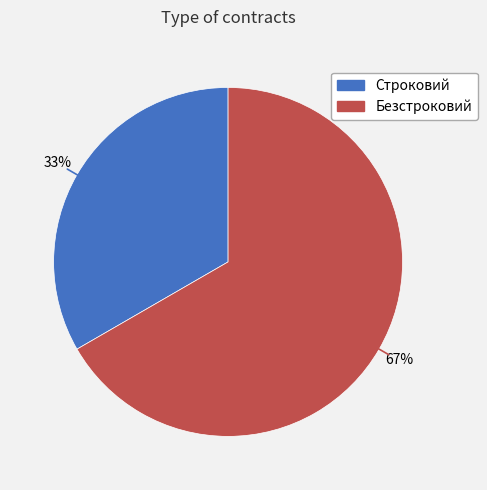

Is there any slice that represents more than half of the pie?

Yes